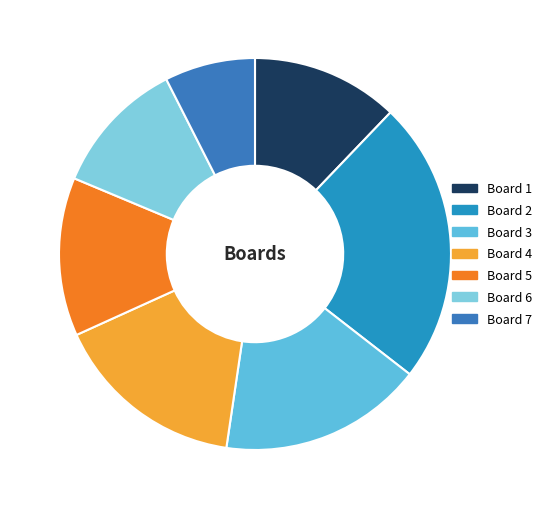

Which category has the biggest portion of the pie?

Board 2